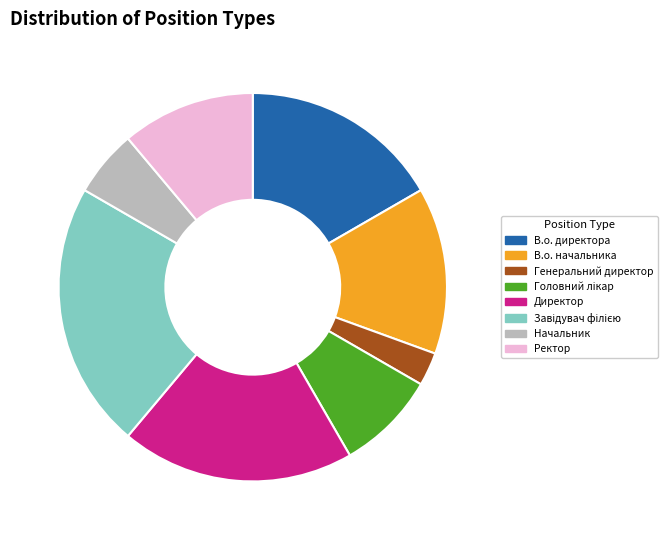

Is there any slice that represents more than half of the pie?

No